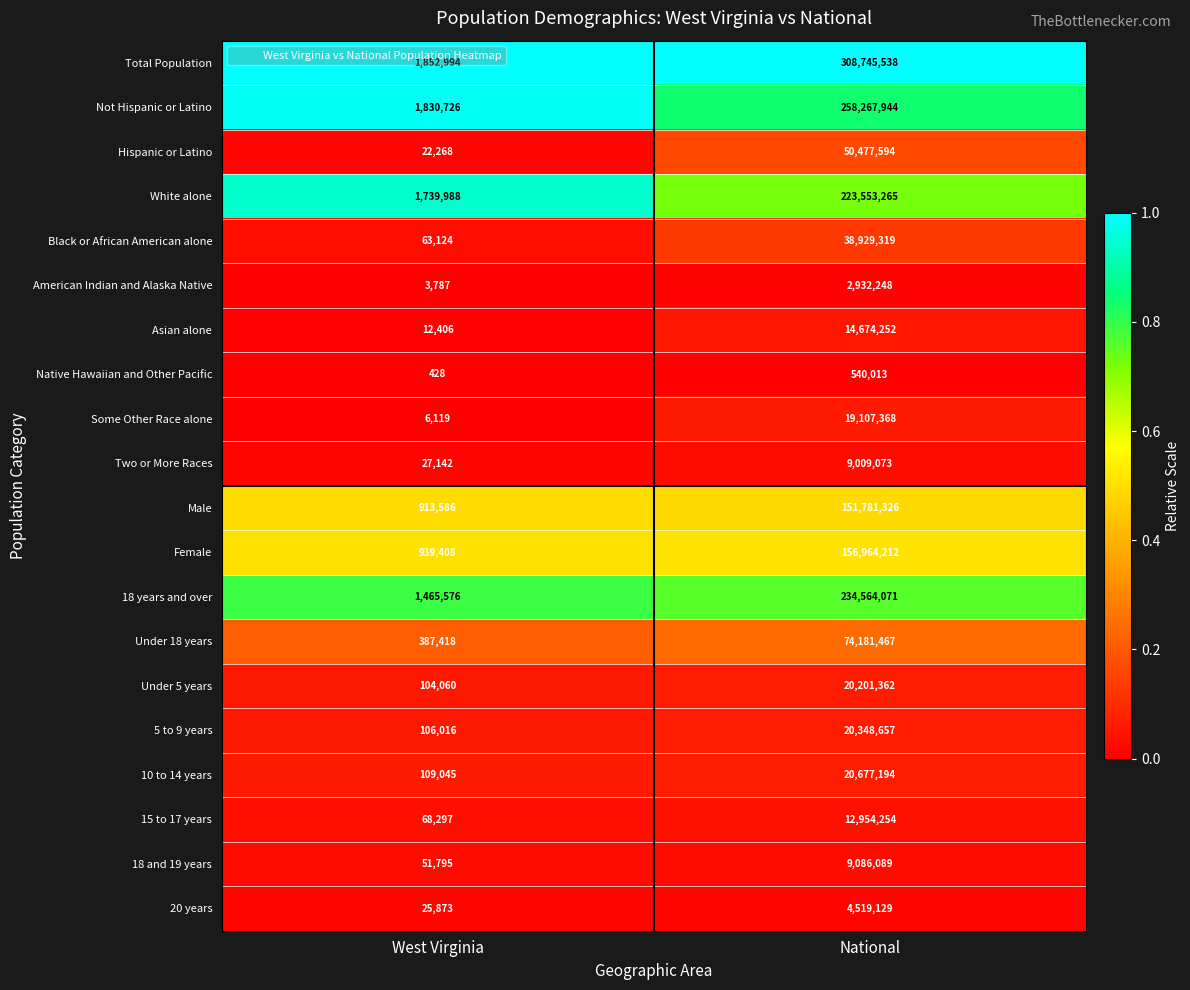

What is the total value across all series at National?

1631514375